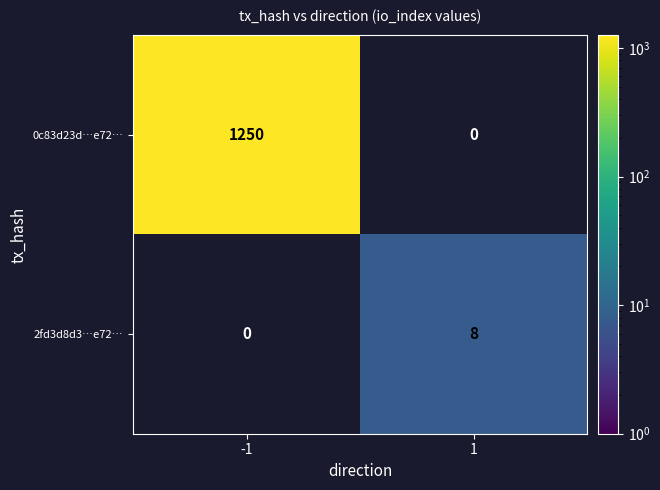

The value of 0c83d23d…e72… at -1 is 1250. True or false?

True